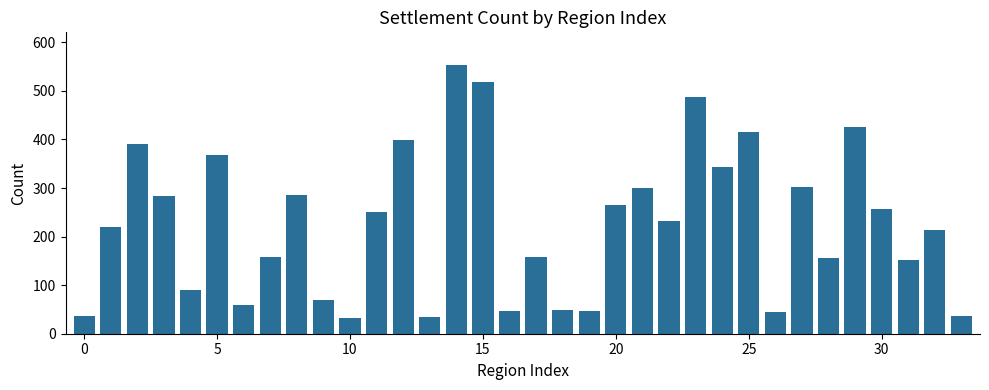

Count the number of data series in this chart.

1